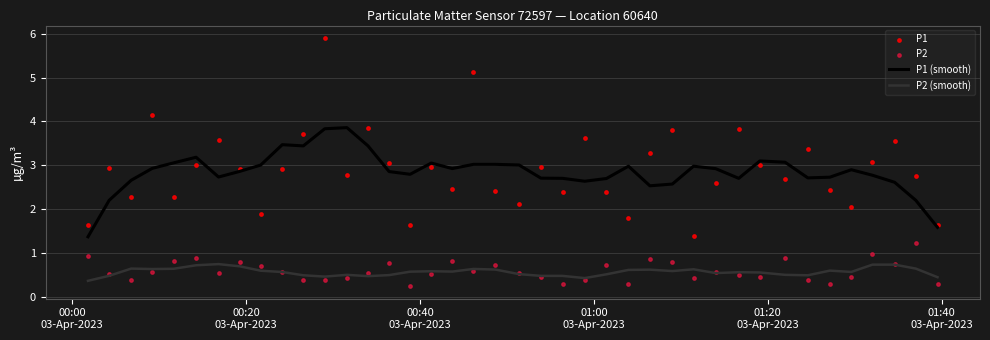

What is the lowest value of the P2 (smooth) series?

0.4